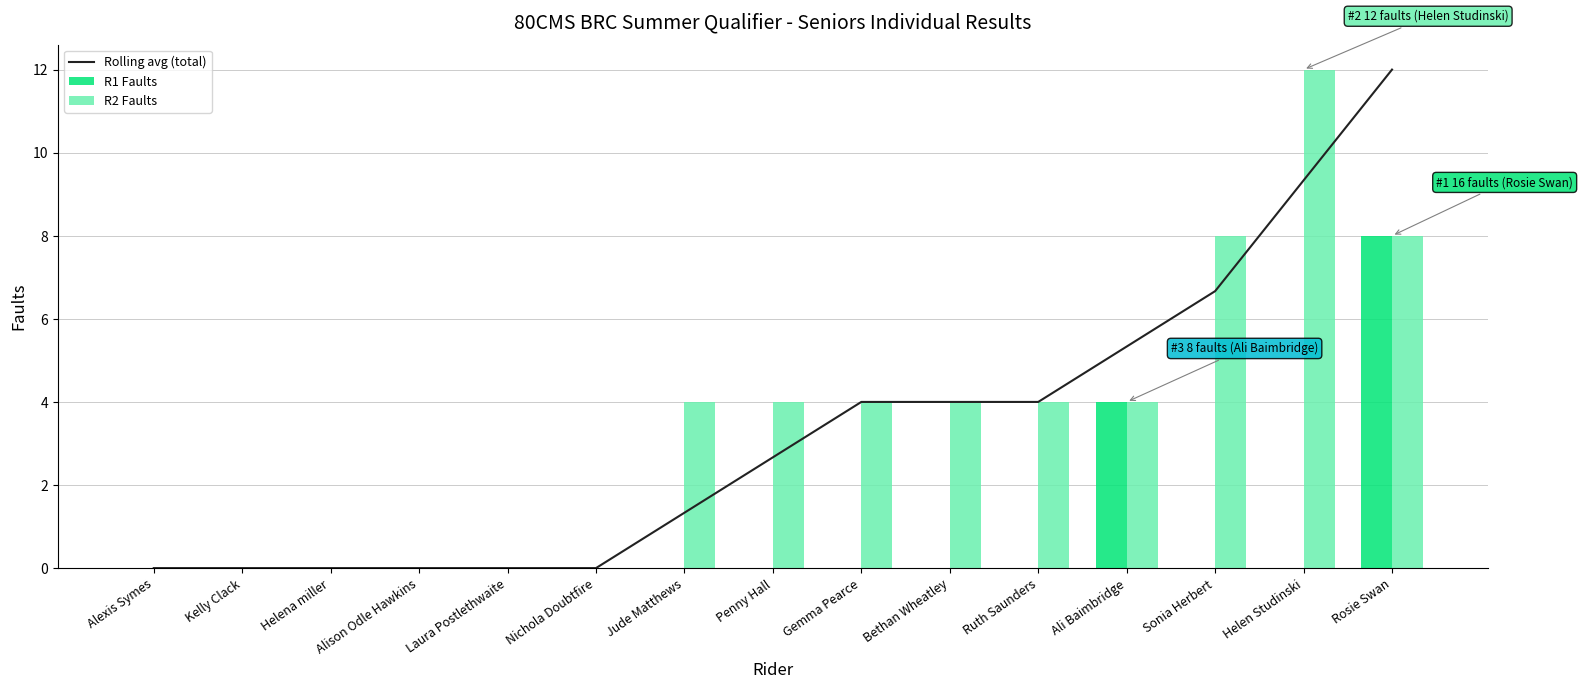

Which series has the largest total across all categories?

R2 Faults